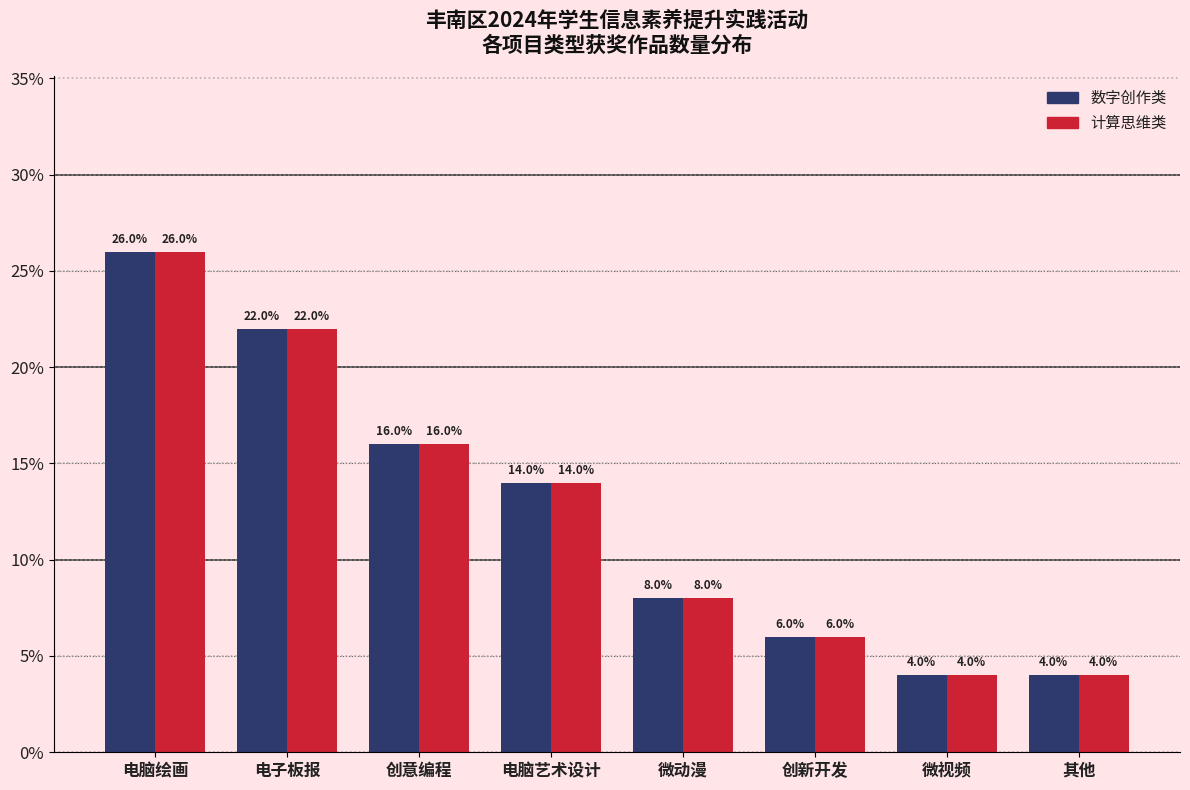

Reading left to right, extract all data points from this chart.

数字创作类: 26.0	22.0	16.0	14.0	8.0	6.0	4.0	4.0
计算思维类: 26.0	22.0	16.0	14.0	8.0	6.0	4.0	4.0